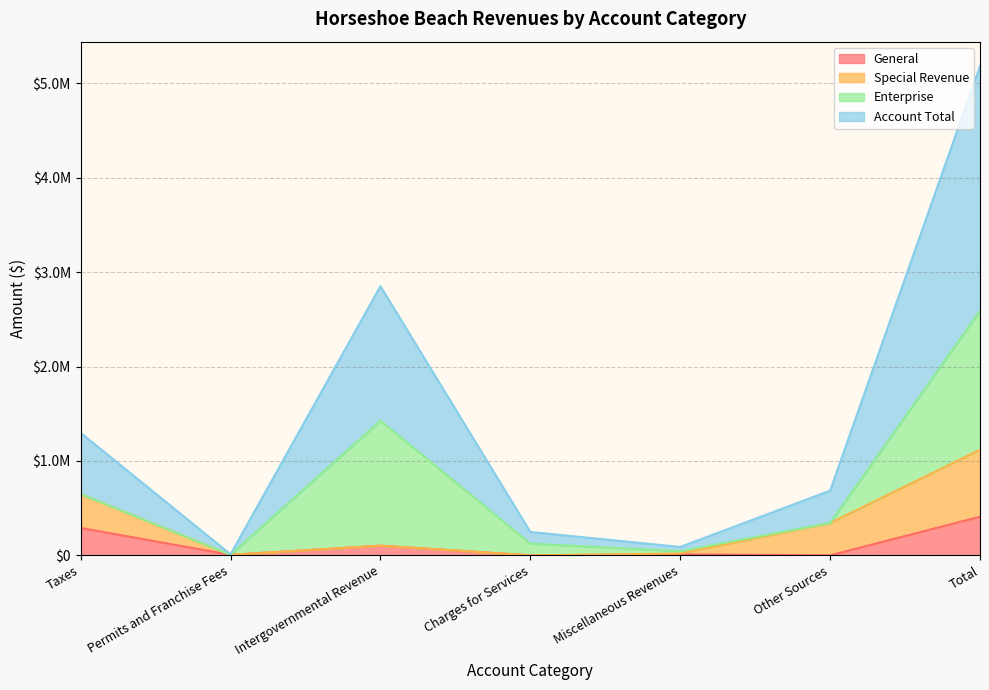

What is the value of the Account Total point at the 7th from the left?

2590801